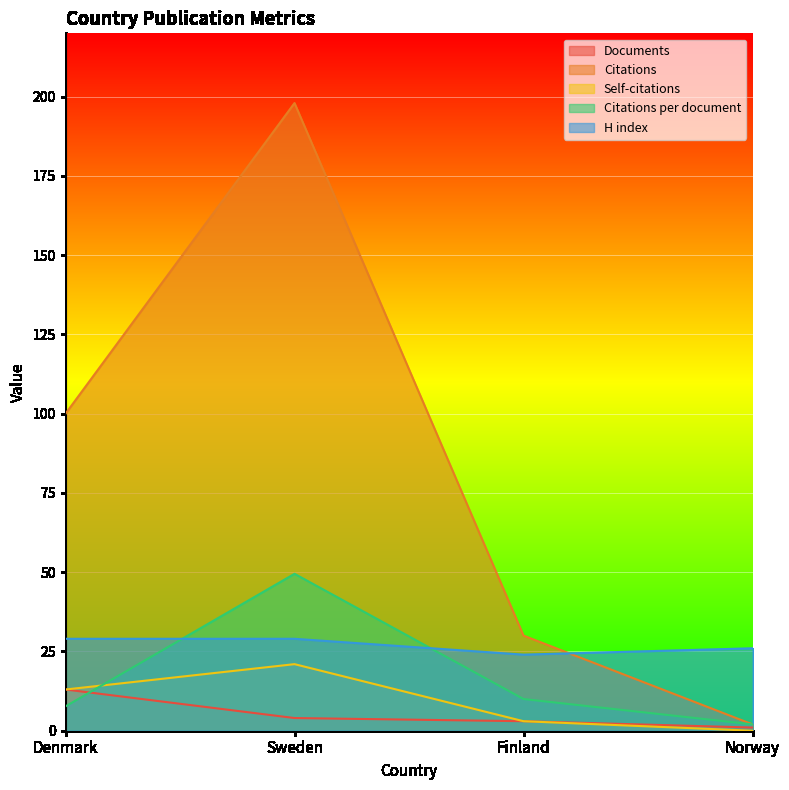

At which category is the sum across all series the highest?

Sweden